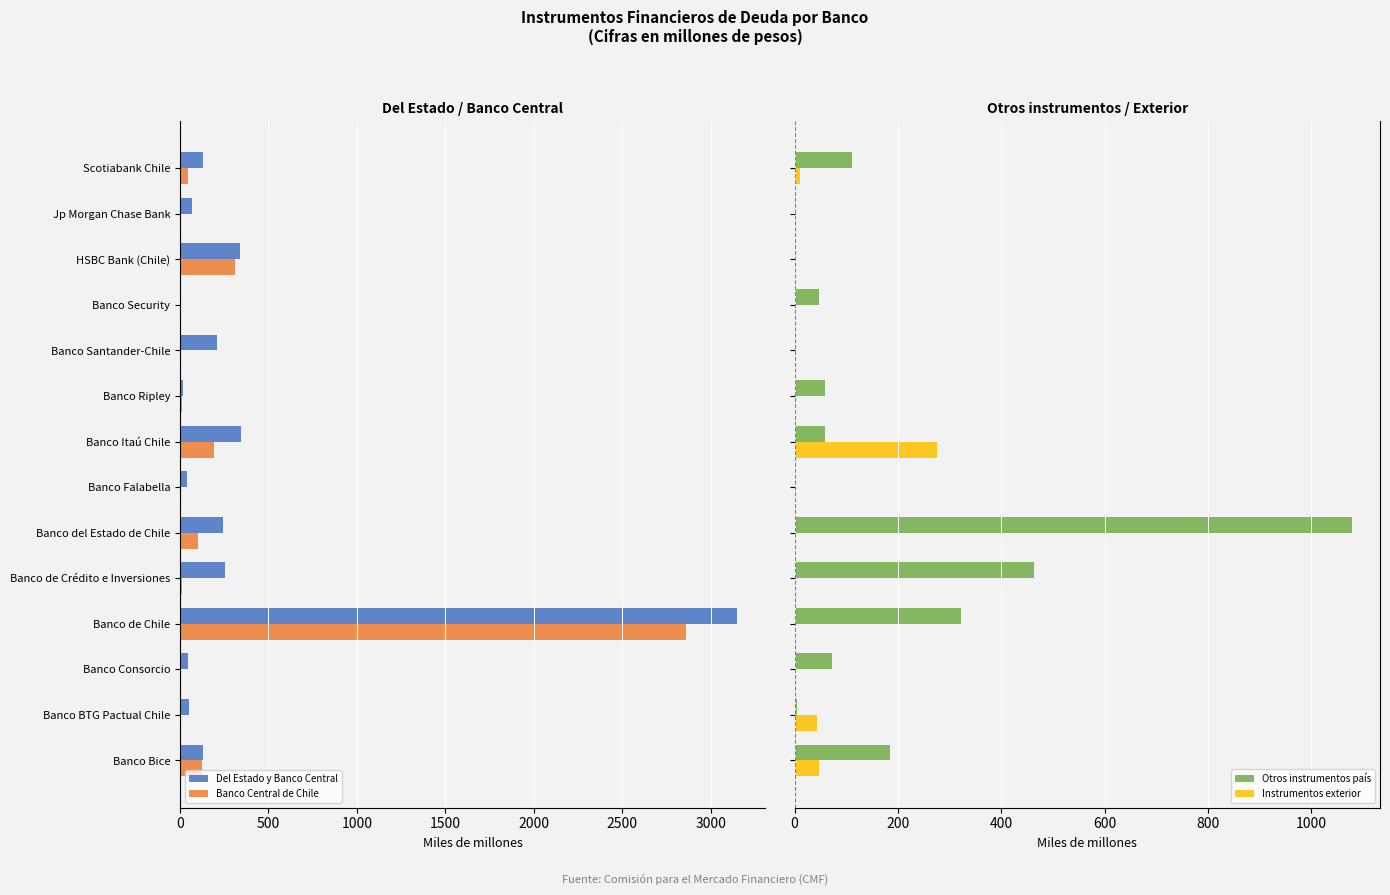

The value of Del Estado y Banco Central at Banco Ripley is -3.2. True or false?

False